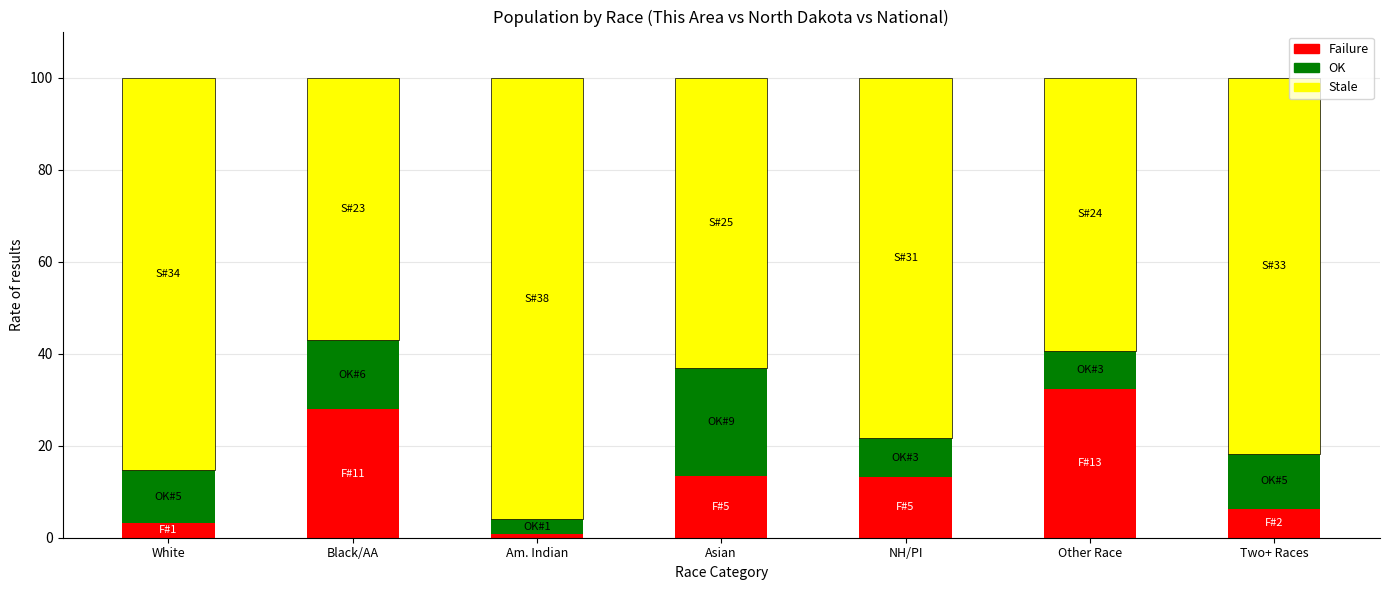

The Failure series shows 43.2 at Black/AA. True or false?

False